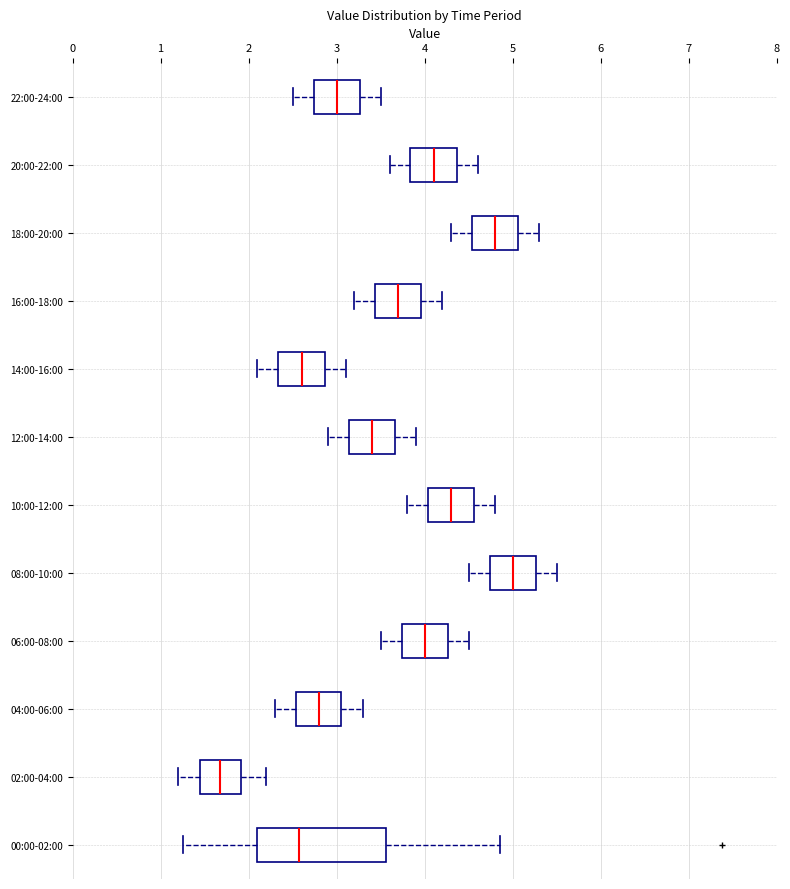

Reading bottom to top, transcribe this box plot: for each box, give where its median line is, the range the box spans, and where its two whiskers end, as read against the x-axis. The values are not printed on the chart, so give them approximately, as read against the axis.

00:00-02:00: median 2.6, box 2.1 to 3.6, whiskers 1.3 to 4.9
02:00-04:00: median 1.7, box 1.5 to 1.9, whiskers 1.2 to 2.2
04:00-06:00: median 2.8, box 2.5 to 3.1, whiskers 2.3 to 3.3
06:00-08:00: median 4.0, box 3.7 to 4.3, whiskers 3.5 to 4.5
08:00-10:00: median 5.0, box 4.7 to 5.3, whiskers 4.5 to 5.5
10:00-12:00: median 4.3, box 4.0 to 4.6, whiskers 3.8 to 4.8
12:00-14:00: median 3.4, box 3.1 to 3.7, whiskers 2.9 to 3.9
14:00-16:00: median 2.6, box 2.3 to 2.9, whiskers 2.1 to 3.1
16:00-18:00: median 3.7, box 3.4 to 4.0, whiskers 3.2 to 4.2
18:00-20:00: median 4.8, box 4.5 to 5.1, whiskers 4.3 to 5.3
20:00-22:00: median 4.1, box 3.8 to 4.4, whiskers 3.6 to 4.6
22:00-24:00: median 3.0, box 2.7 to 3.3, whiskers 2.5 to 3.5